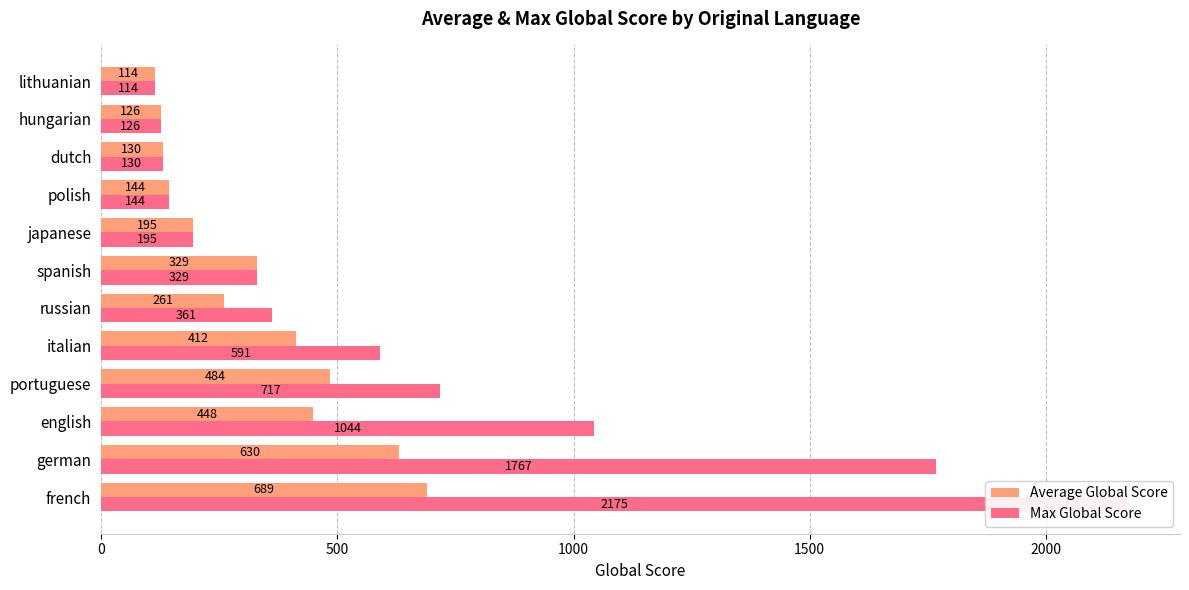

The value of Max Global Score at spanish is 329.0. True or false?

True